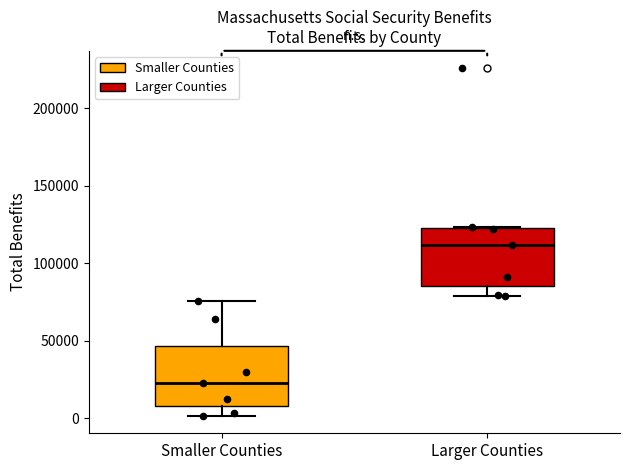

Reading left to right, transcribe this box plot: for each box, give where its median line is, the range the box spans, and where its two whiskers end, as read against the y-axis. The values are not printed on the chart, so give them approximately, as read against the axis.

Smaller Counties: median 25000, box 10000 to 45000, whiskers 0 to 75000
Larger Counties: median 110000, box 85000 to 125000, whiskers 80000 to 125000